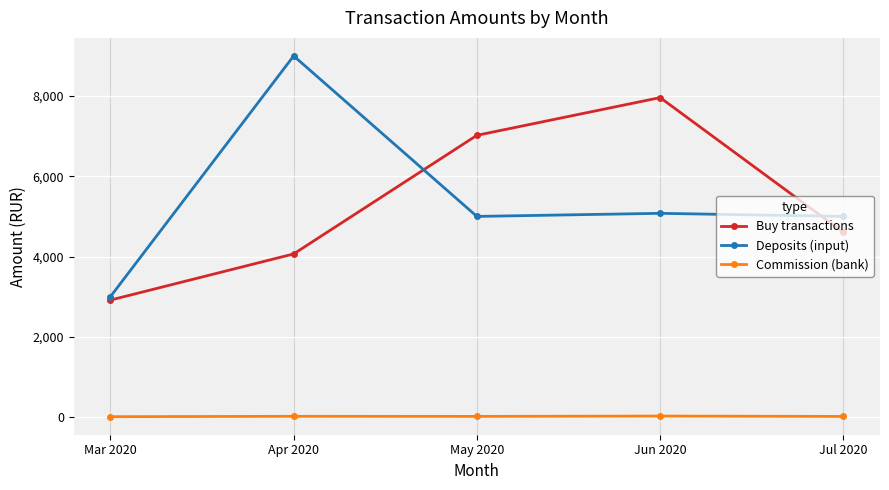

What is the minimum value shown in the chart?

8.5